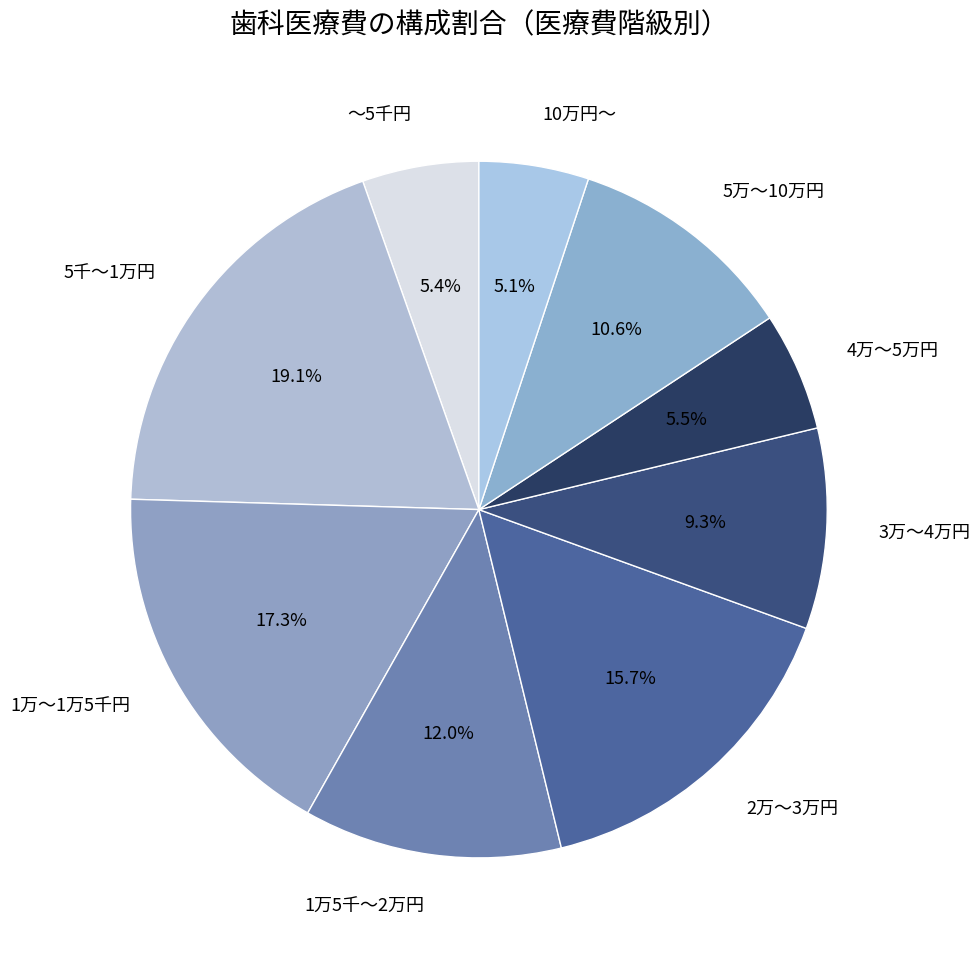

To the nearest percent, what is the difference between the largest and smallest slice percentages?

14%